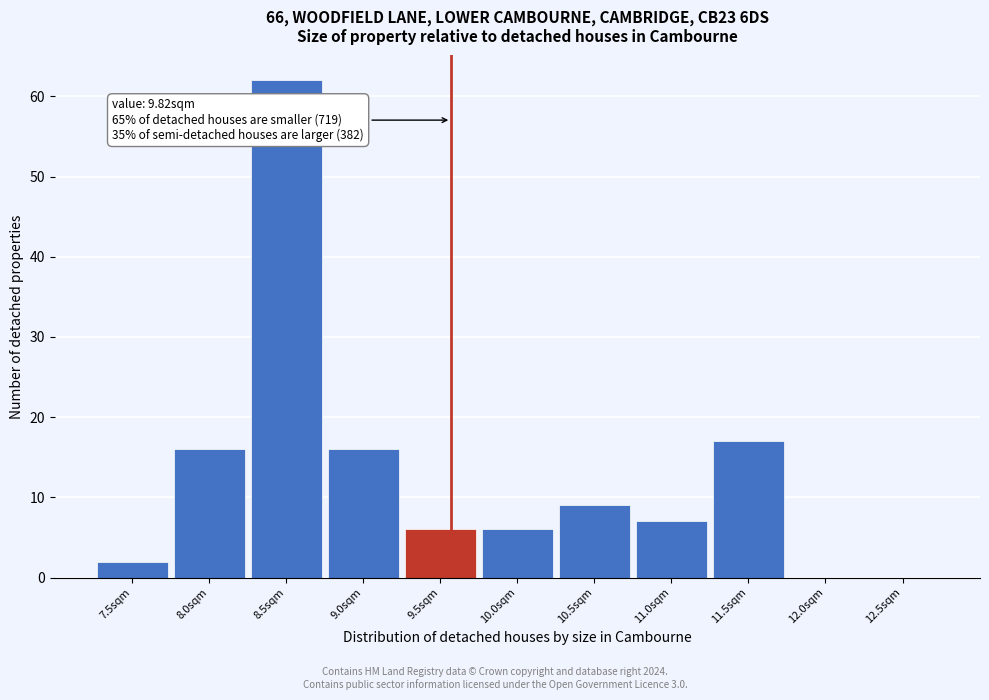

Reading left to right, transcribe all the data shown in this chart.

7.5sqm=2	8.0sqm=16	8.5sqm=62	9.0sqm=16	9.5sqm=6	10.0sqm=6	10.5sqm=9	11.0sqm=7	11.5sqm=17	12.0sqm=0	12.5sqm=0